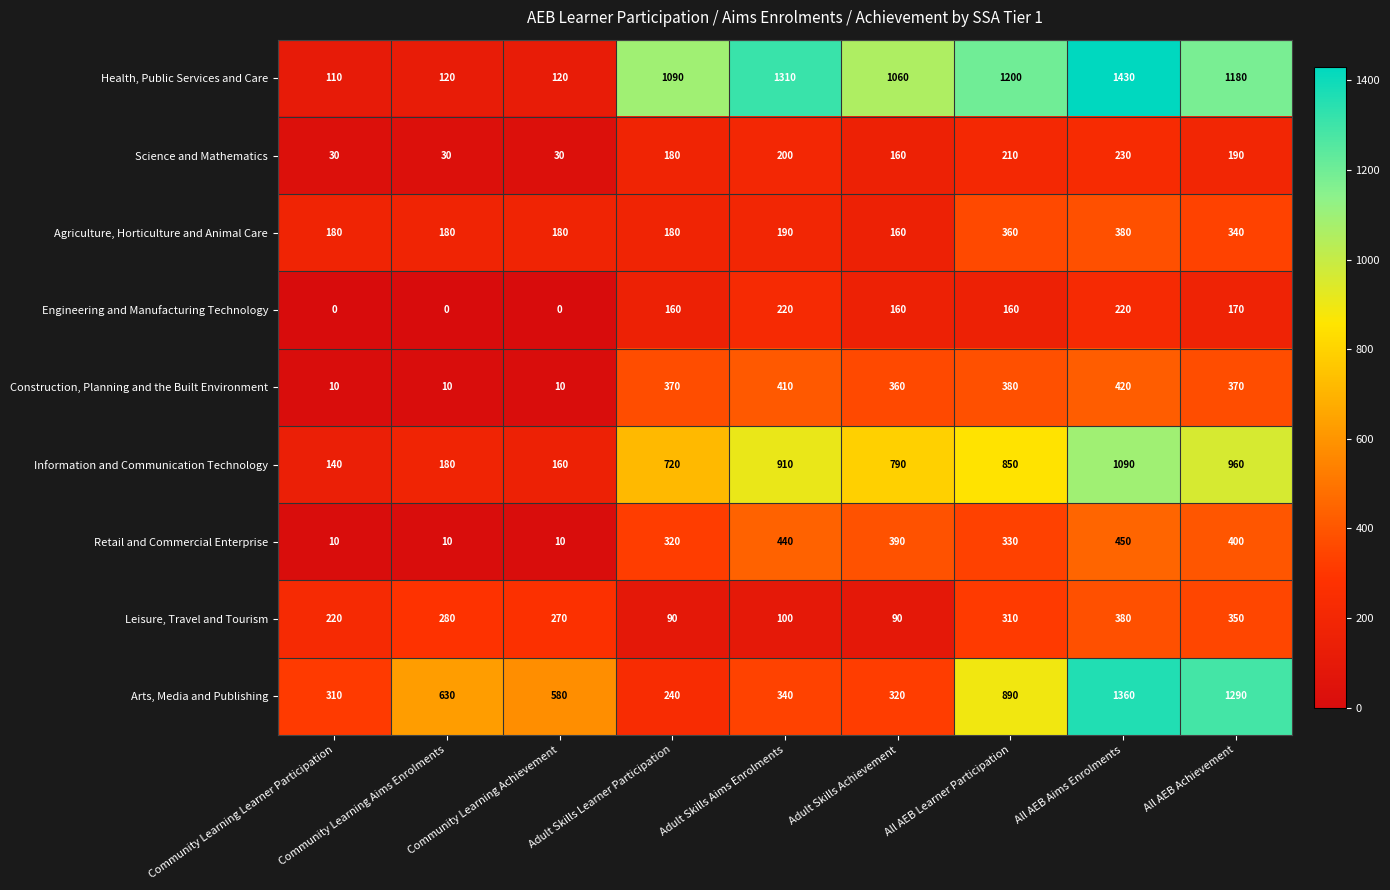

Which series has the largest total across all categories?

Health, Public Services and Care